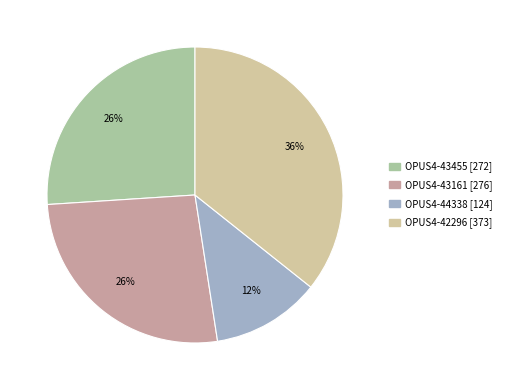

Is the sum of OPUS4-43455 [272] and OPUS4-42296 [373] greater than half?

Yes